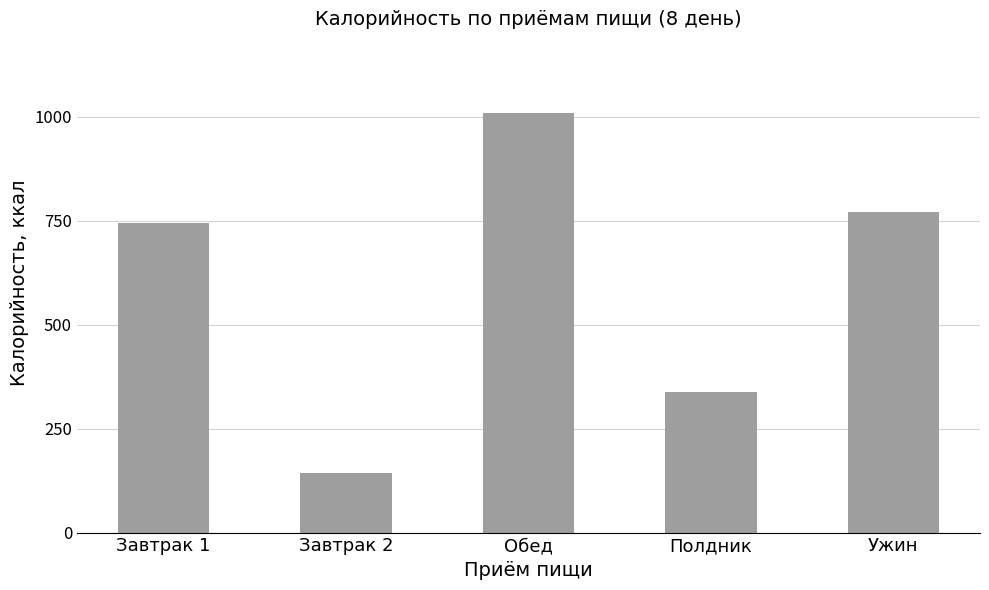

Which has a higher value, Завтрак 2 or Ужин?

Ужин